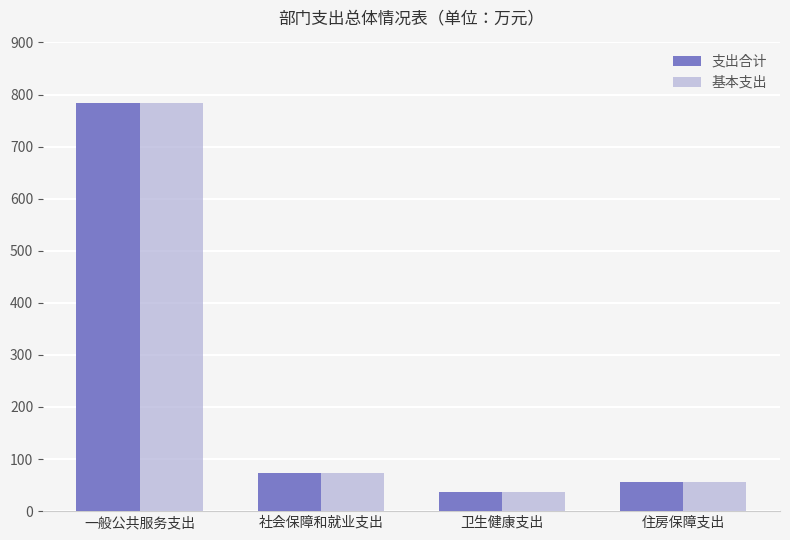

How many data points in 支出合计 are above 72?

2